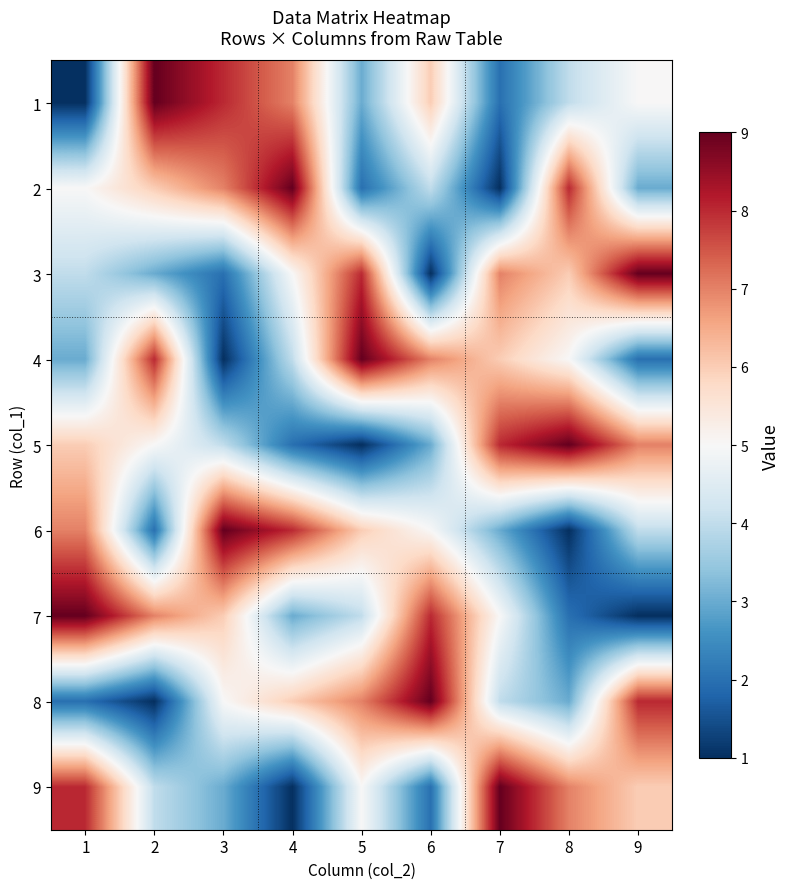

Which series has the largest range (max minus min)?

1